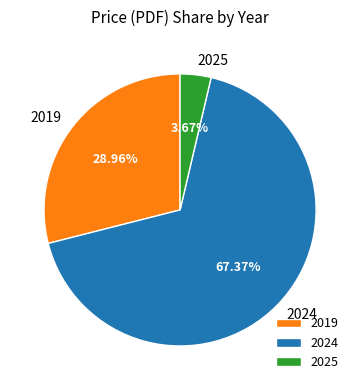

To the nearest percent, what is the combined percentage of 2019 and 2024?

96%